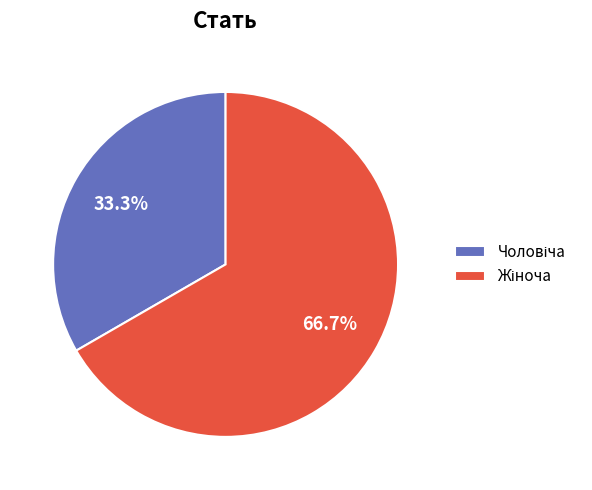

How many slices are in this pie chart?

2